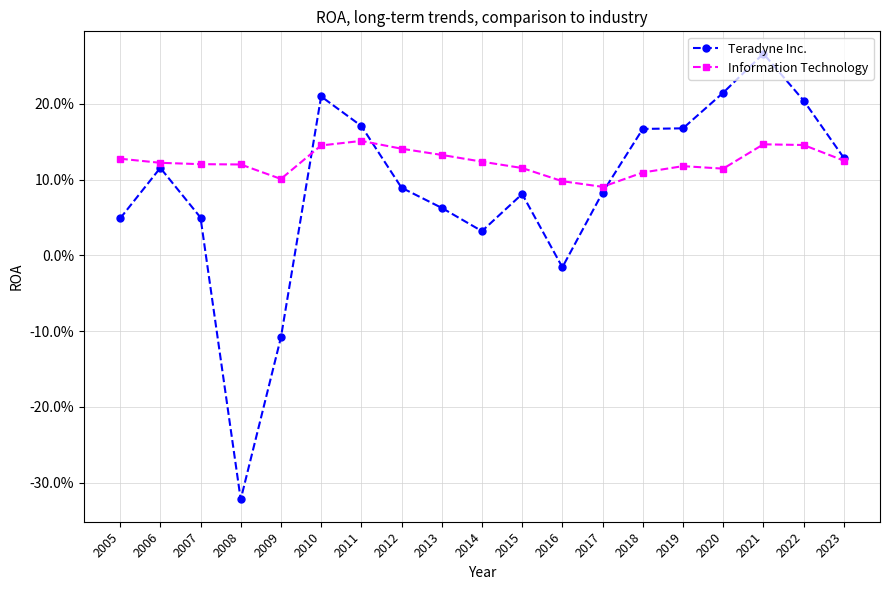

At which category is the sum across all series the highest?

2021